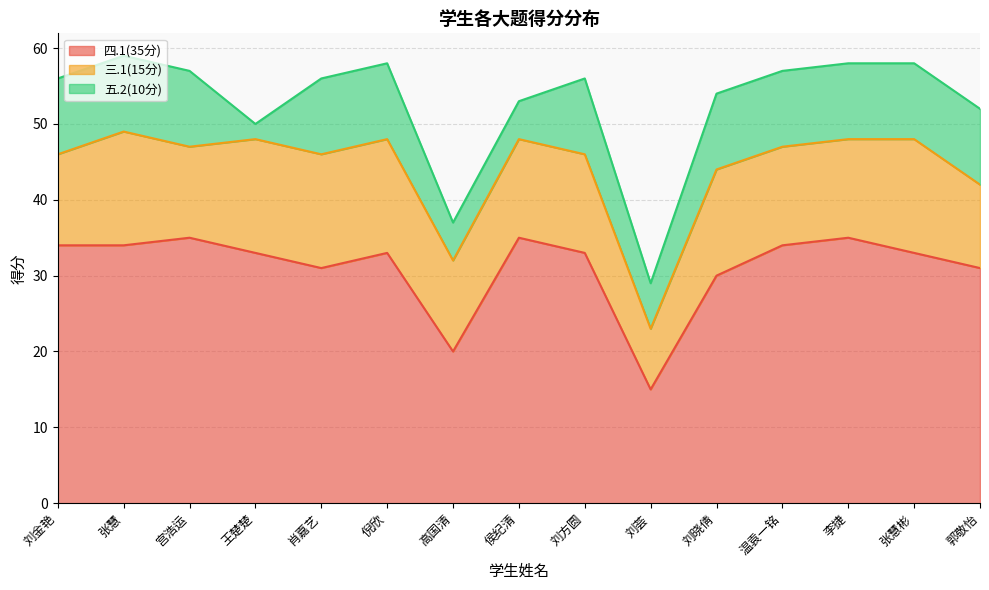

At which category is the sum across all series the highest?

张慧